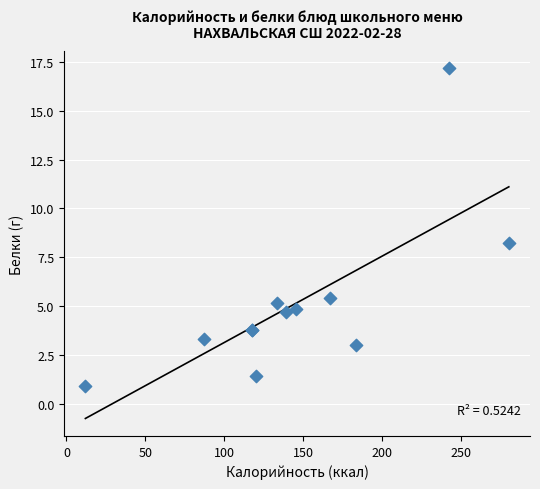

What Y value in the scatter plot is closest to 9?

8.2